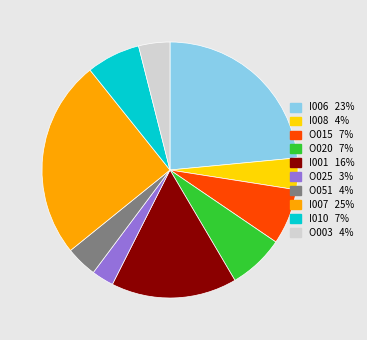

How many segments does this pie chart have?

10